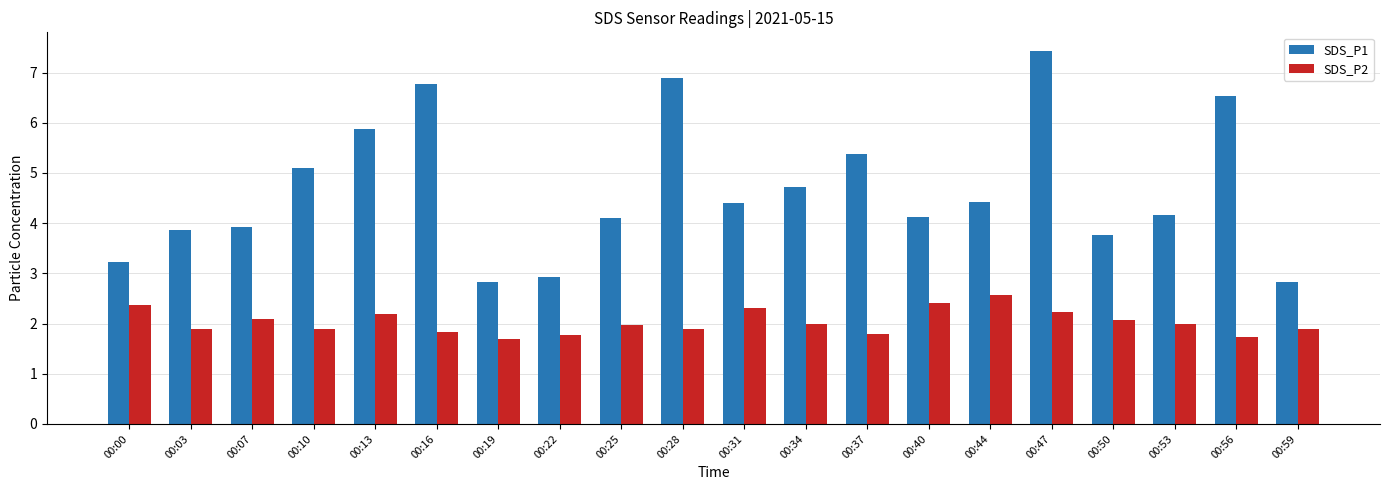

At which label is SDS_P1 closest to 5?

00:10